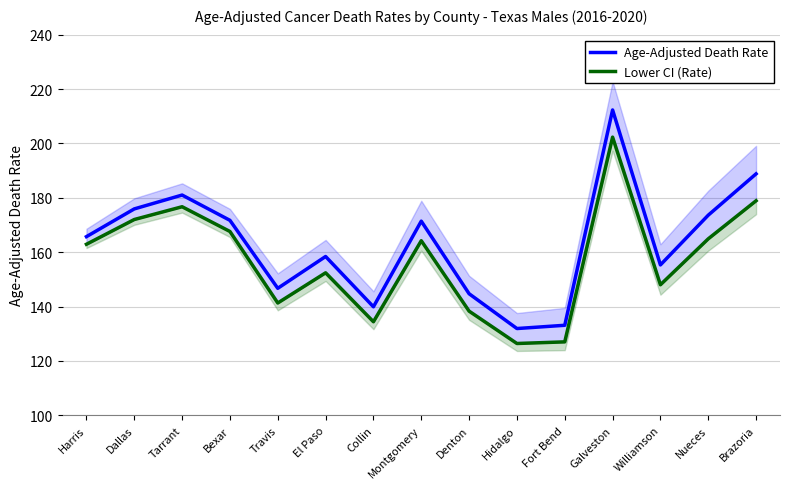

How many data points in Age-Adjusted Death Rate are above 165?

8